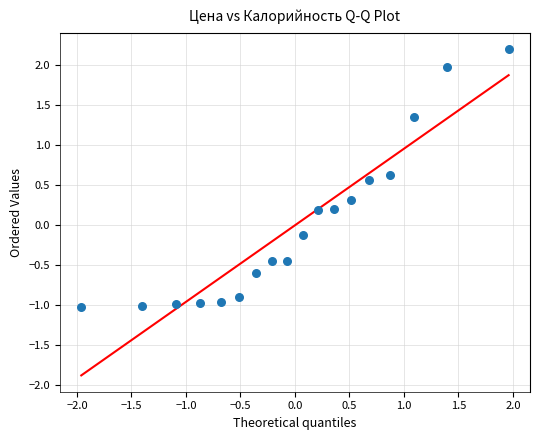

What is the range of Y values (max minus min)?

3.2